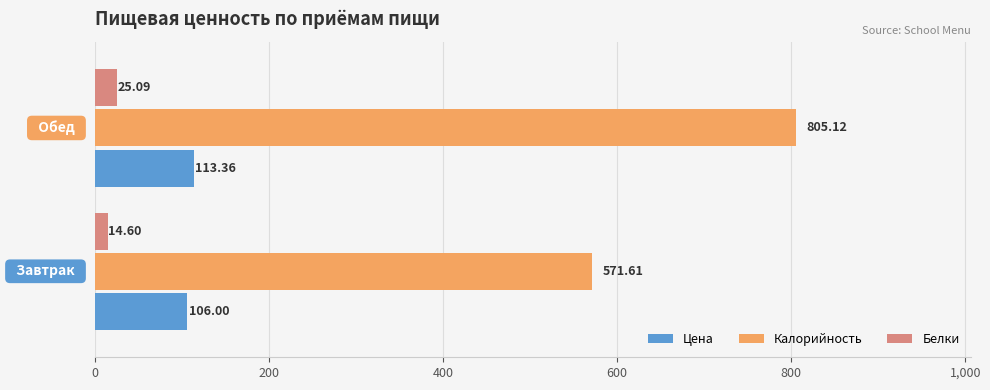

Which series has the largest total across all categories?

Калорийность